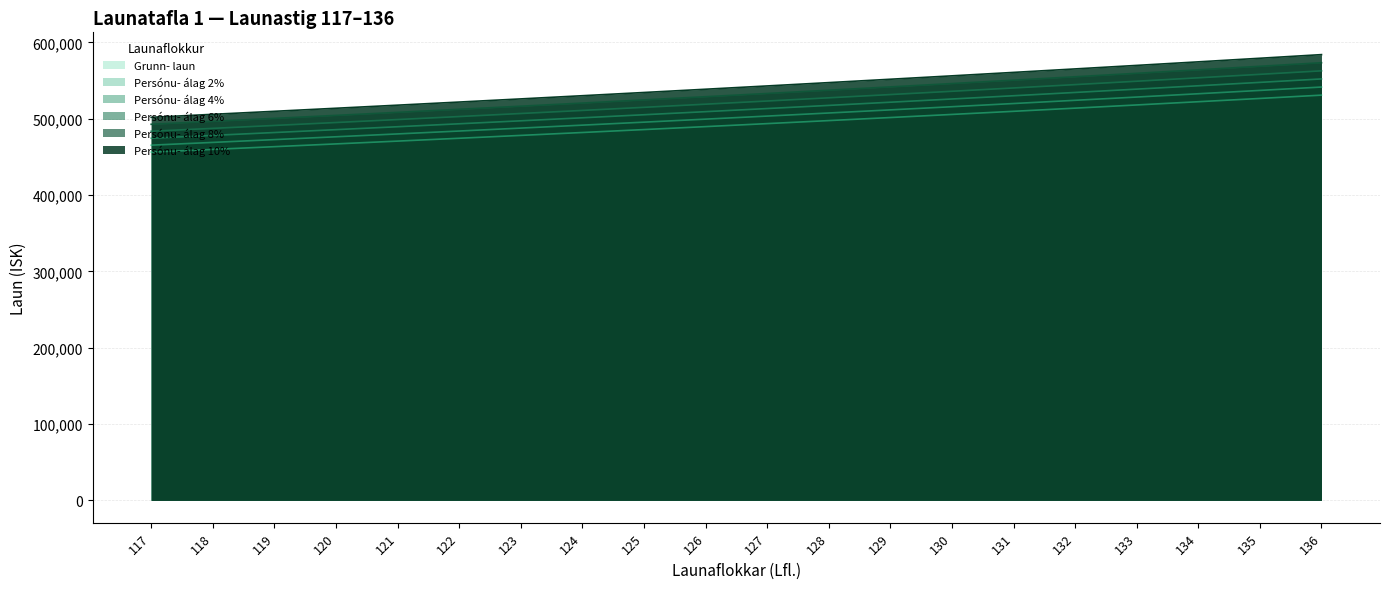

What is the value of the Persónu- álag 2% point at the 14th from the left?

515804